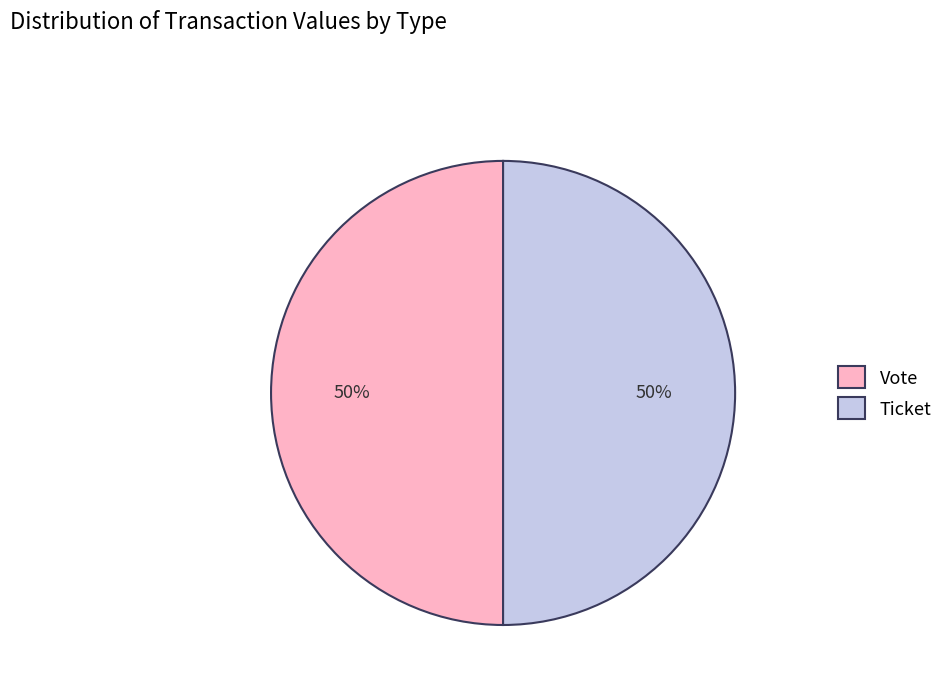

To the nearest percent, what is the average slice percentage?

50%